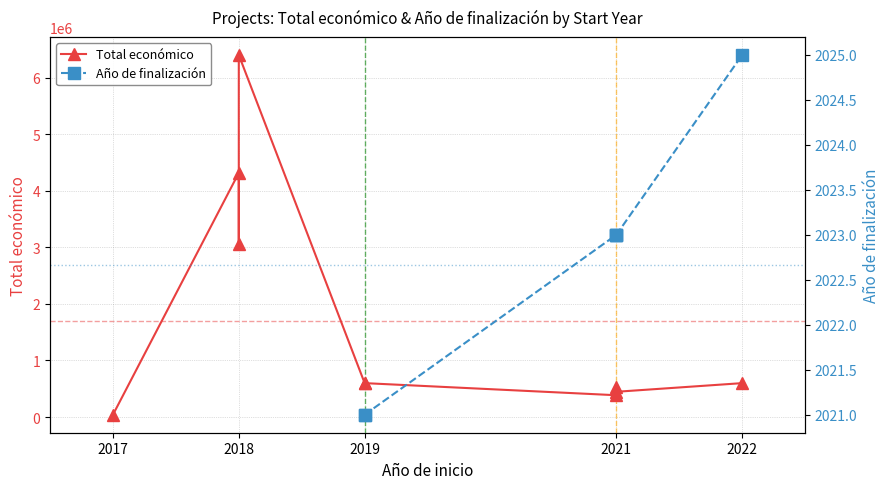

True or false: Año de finalización has a value of 862.7 at 2021.

False